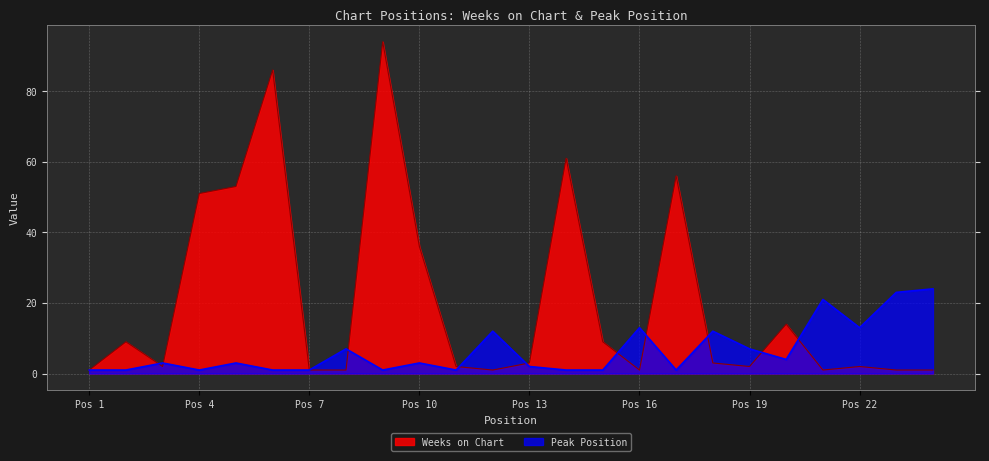

Between which two adjacent categories do Peak Position and Weeks on Chart first intersect?

2 and 3